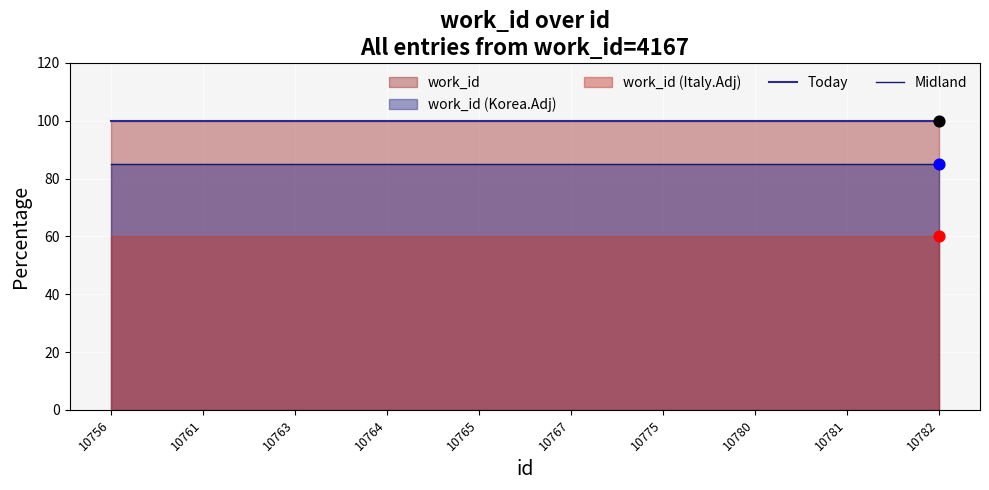

Which series reaches the maximum Y coordinate?

Today